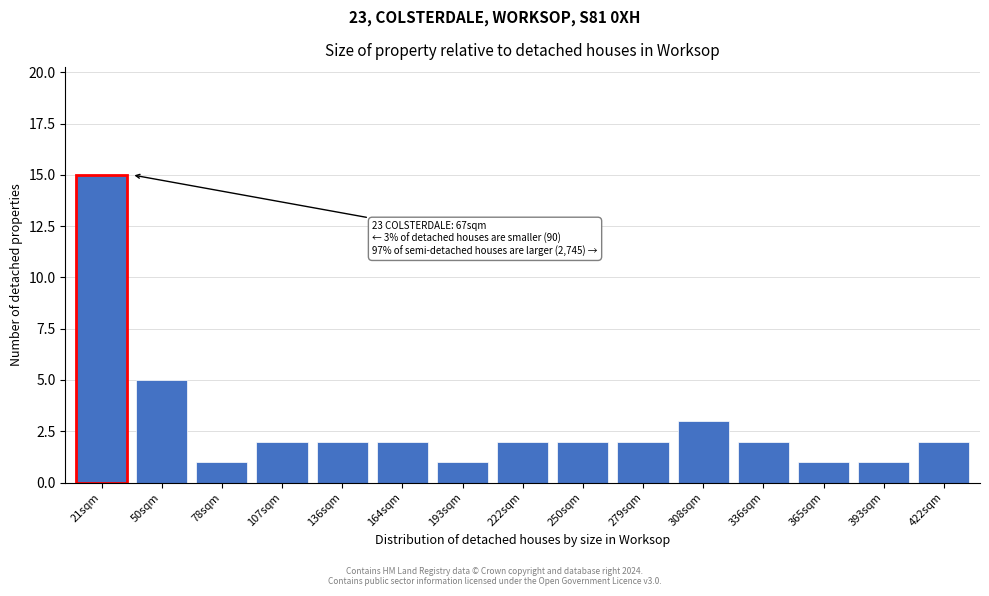

Reading left to right, transcribe all the data shown in this chart.

15	5	1	2	2	2	1	2	2	2	3	2	1	1	2